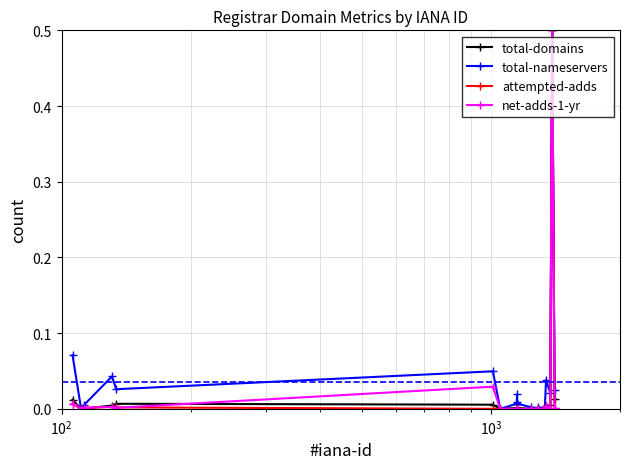

True or false: total-nameservers has more than 0 interior local peaks.

True